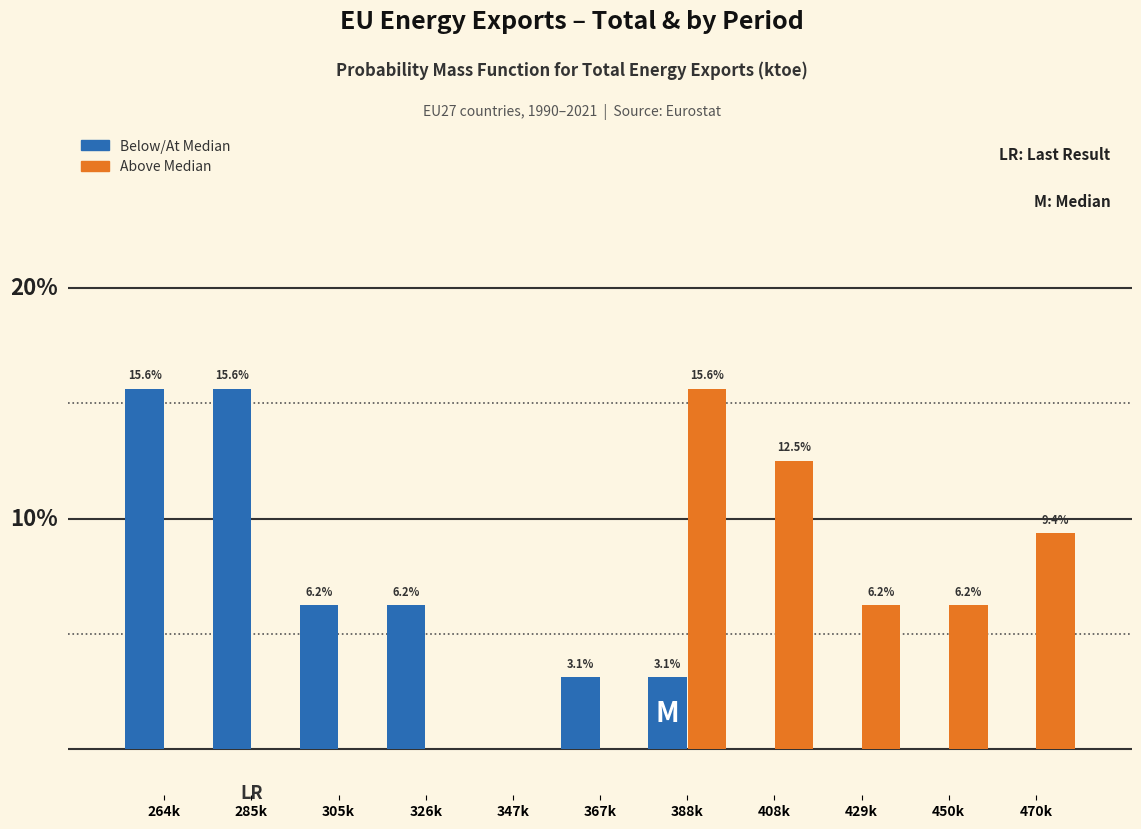

At which category is the sum across all series the highest?

388k